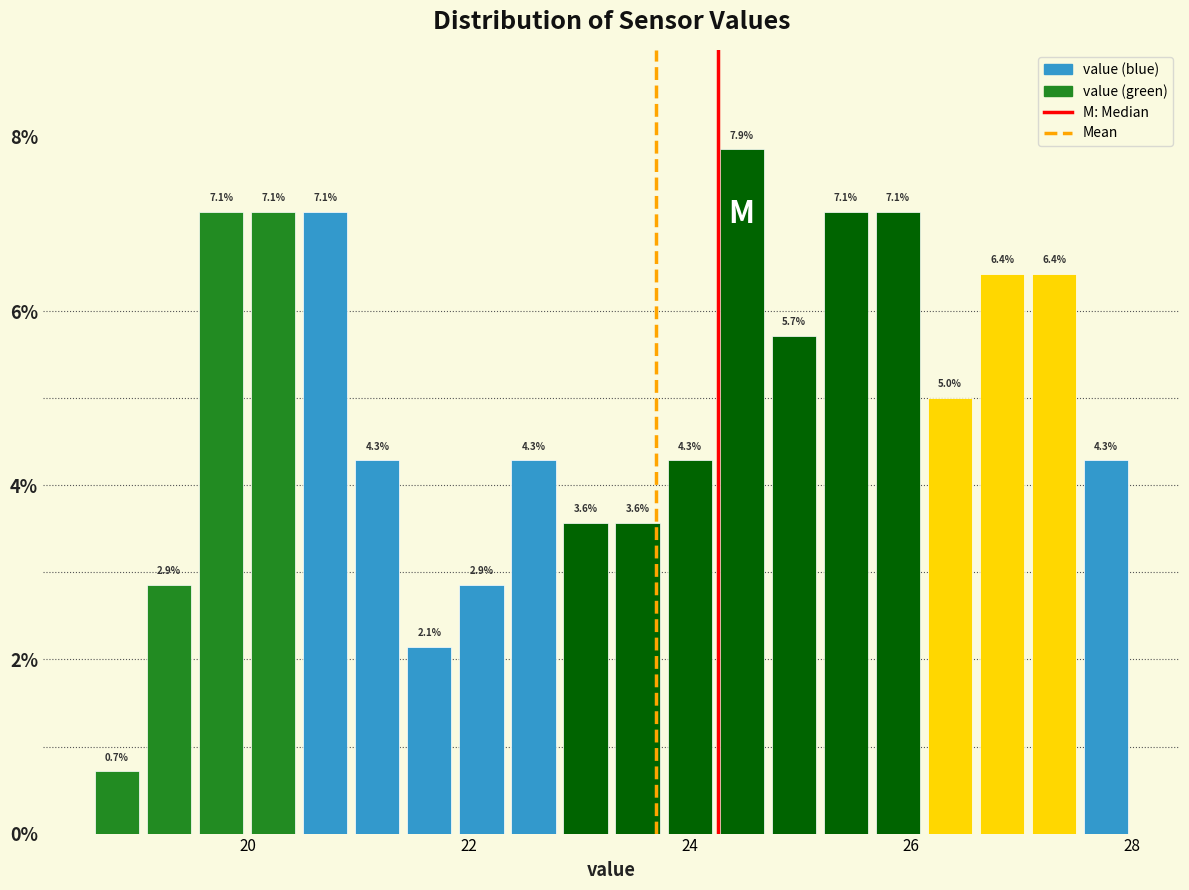

Read against the x-axis, roughly where is the centre of the tallest bar?

24.4